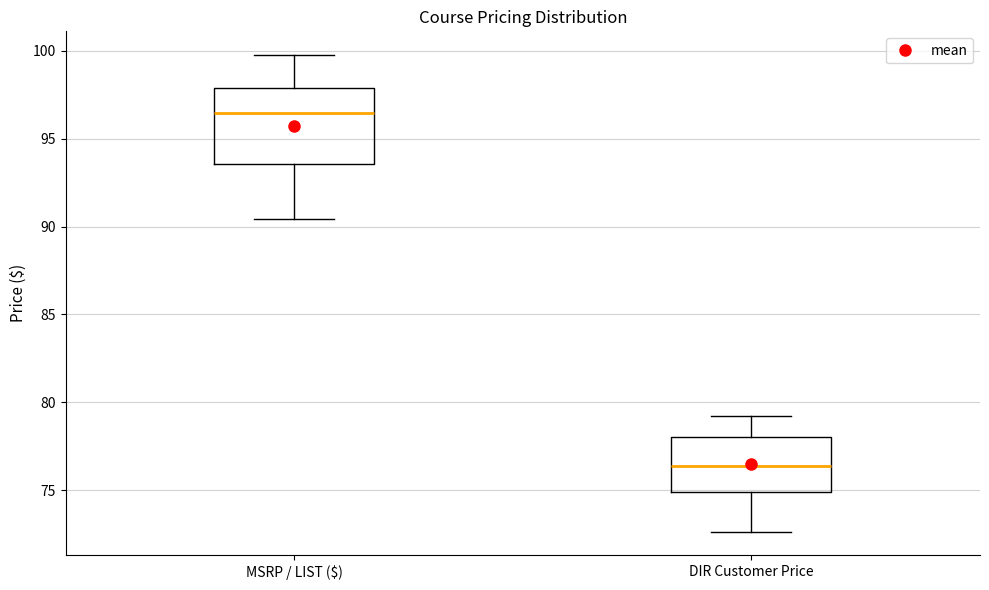

Which box's median line is the highest?

MSRP / LIST ($)